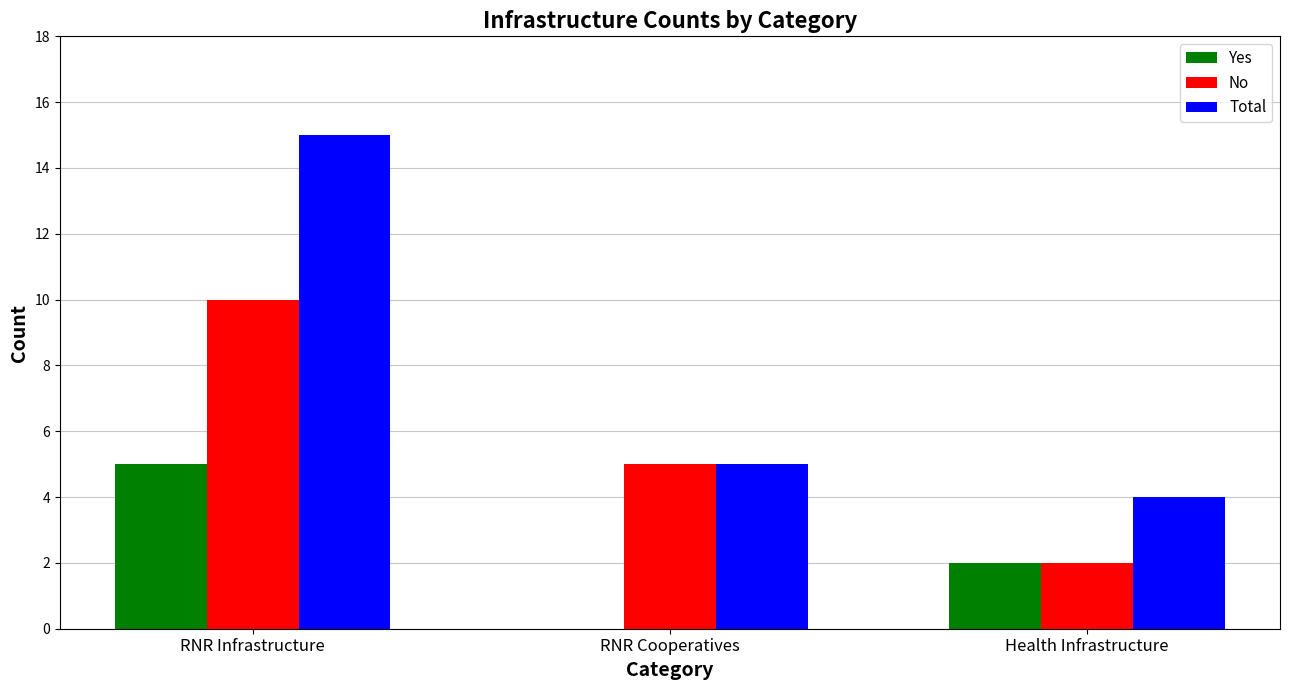

Which series has the largest range (max minus min)?

Total